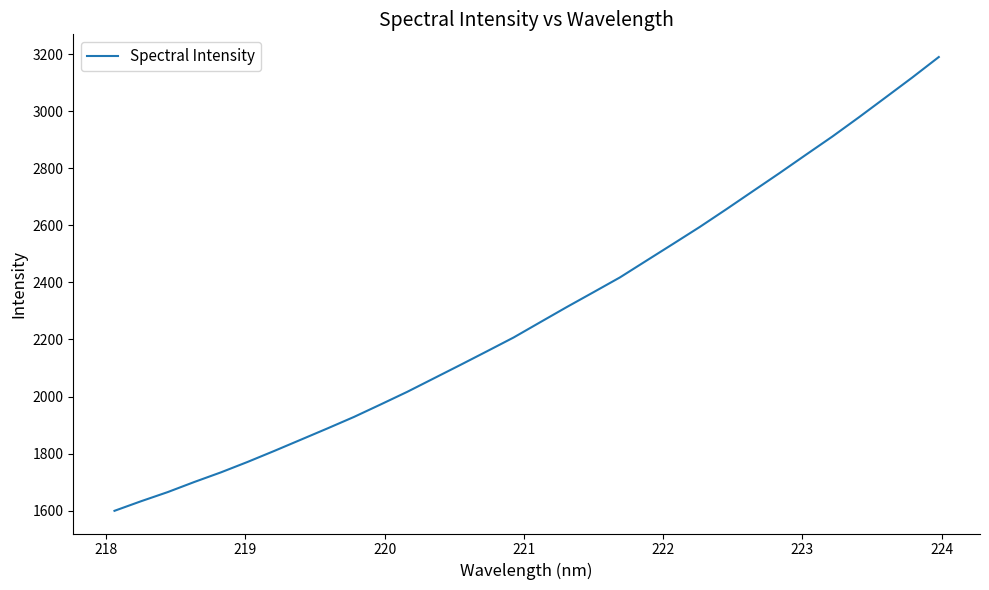

What is the difference between the second highest and minimum values?

1519.7